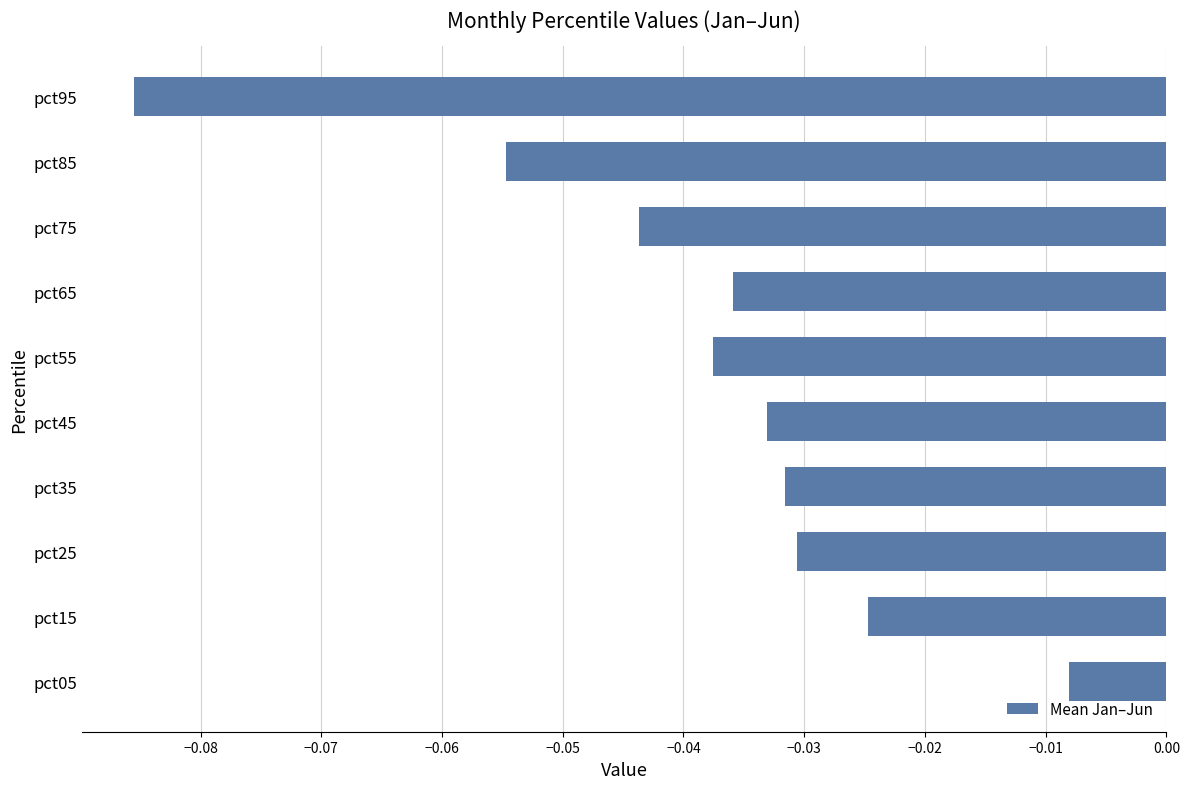

What is the sum of all values?

-0.4